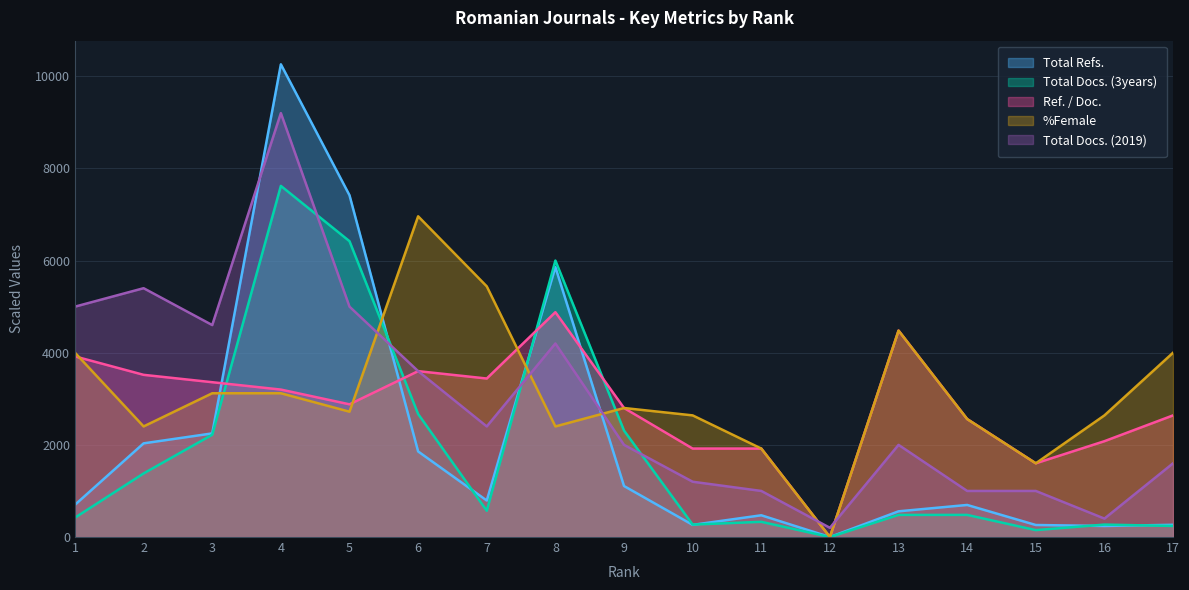

Read the Total Docs. (3years) value at 1.

420